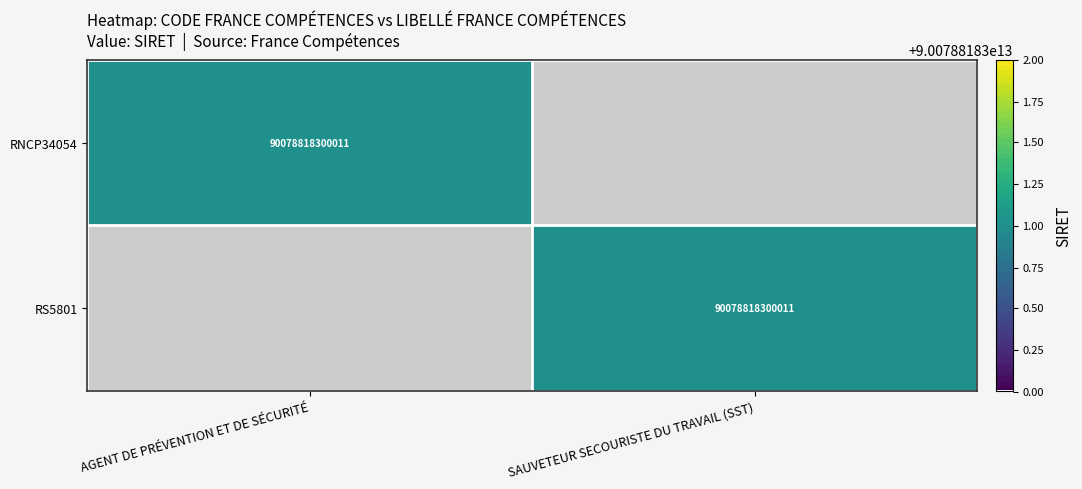

The RNCP34054 series shows 90078818300011 at AGENT DE PRÉVENTION ET DE SÉCURITÉ. True or false?

True